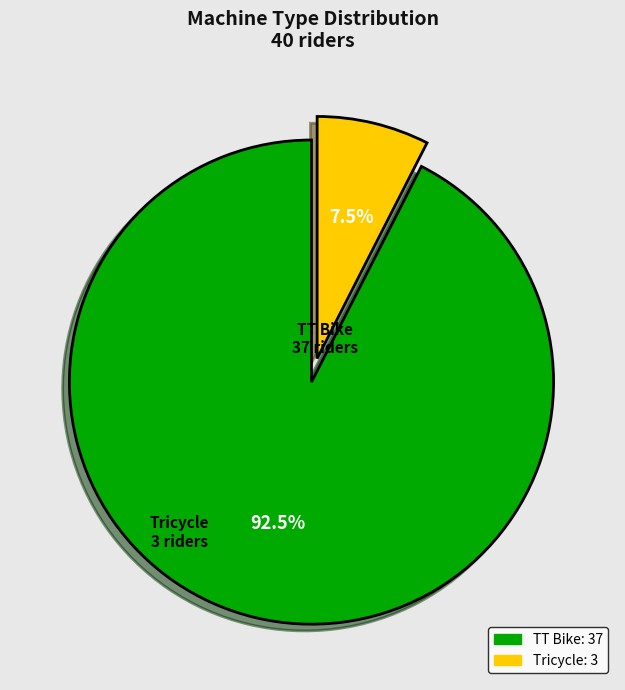

Approximately how many times larger is the value at TT Bike compared to Tricycle?

12.3